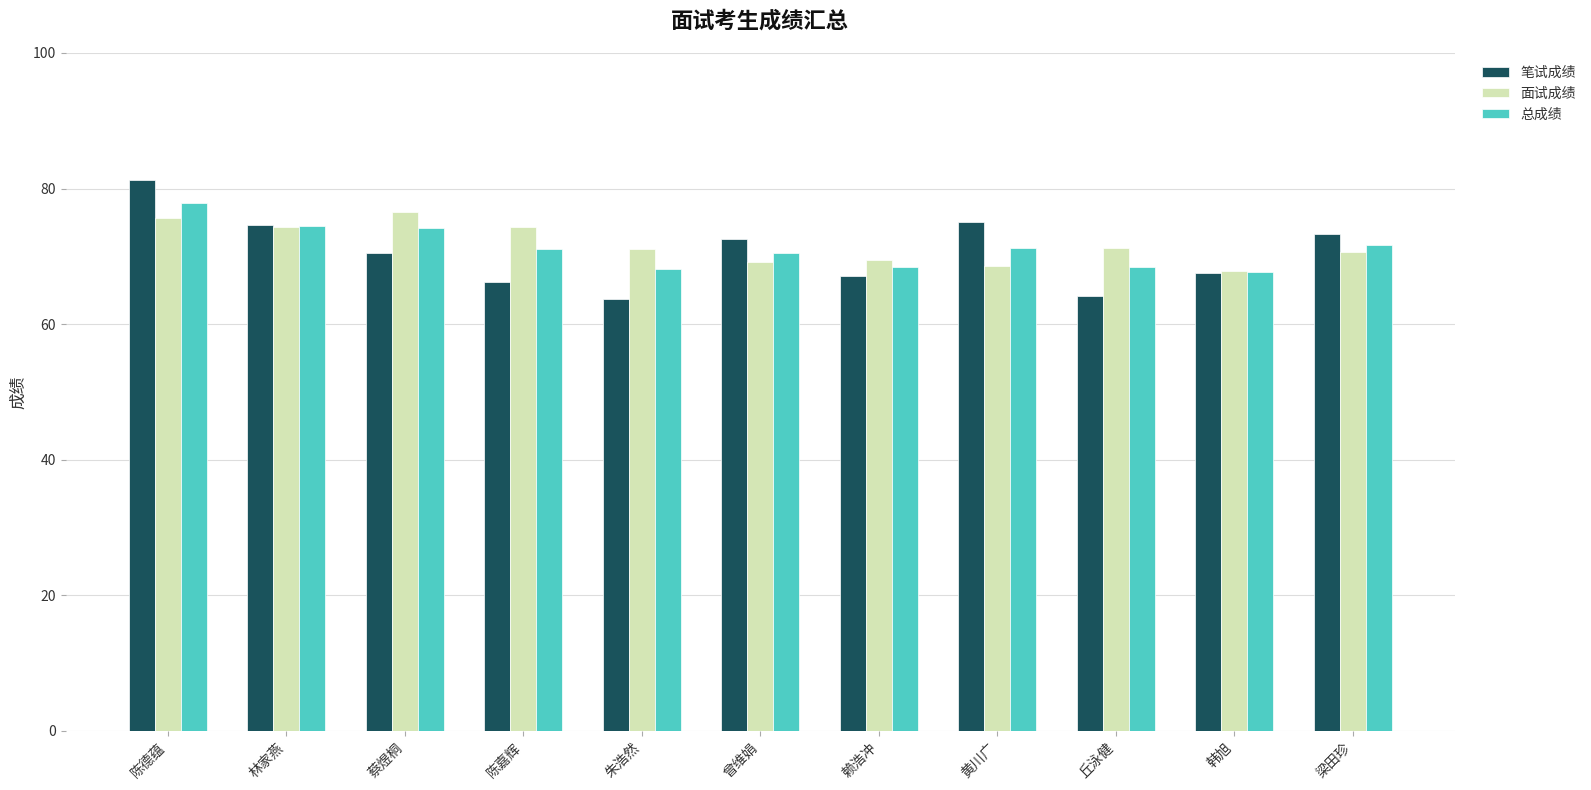

How many groups of bars are there?

11